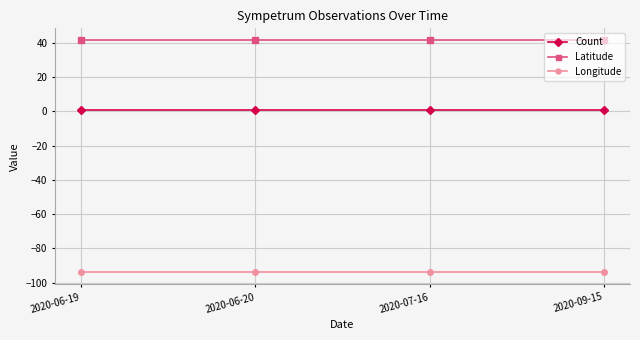

What position from the left is 2020-06-20?

2